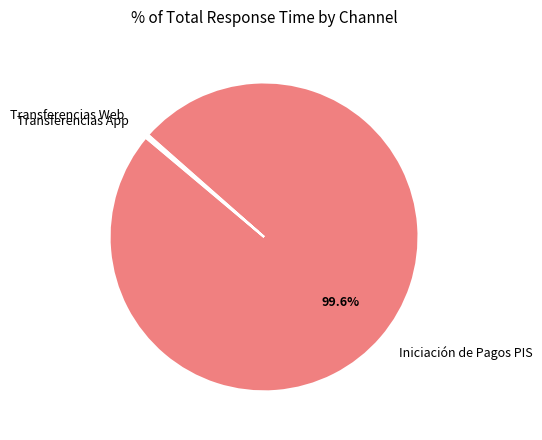

Which slice is the largest?

Iniciación de Pagos PIS